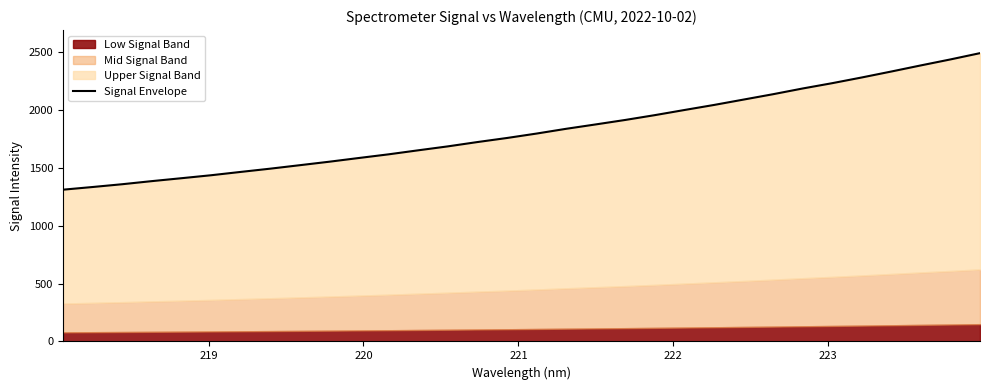

Reading left to right, list all the values displayed in this chart.

1310.1	1333.2	1357.3	1384.0	1409.2	1434.8	1463.5	1491.6	1521.6	1551.8	1583.9	1615.4	1650.1	1684.0	1721.3	1756.5	1794.7	1835.7	1873.6	1912.2	1953.8	1998.1	2041.6	2088.1	2134.5	2183.9	2229.7	2279.0	2330.4	2383.2	2434.7	2488.9